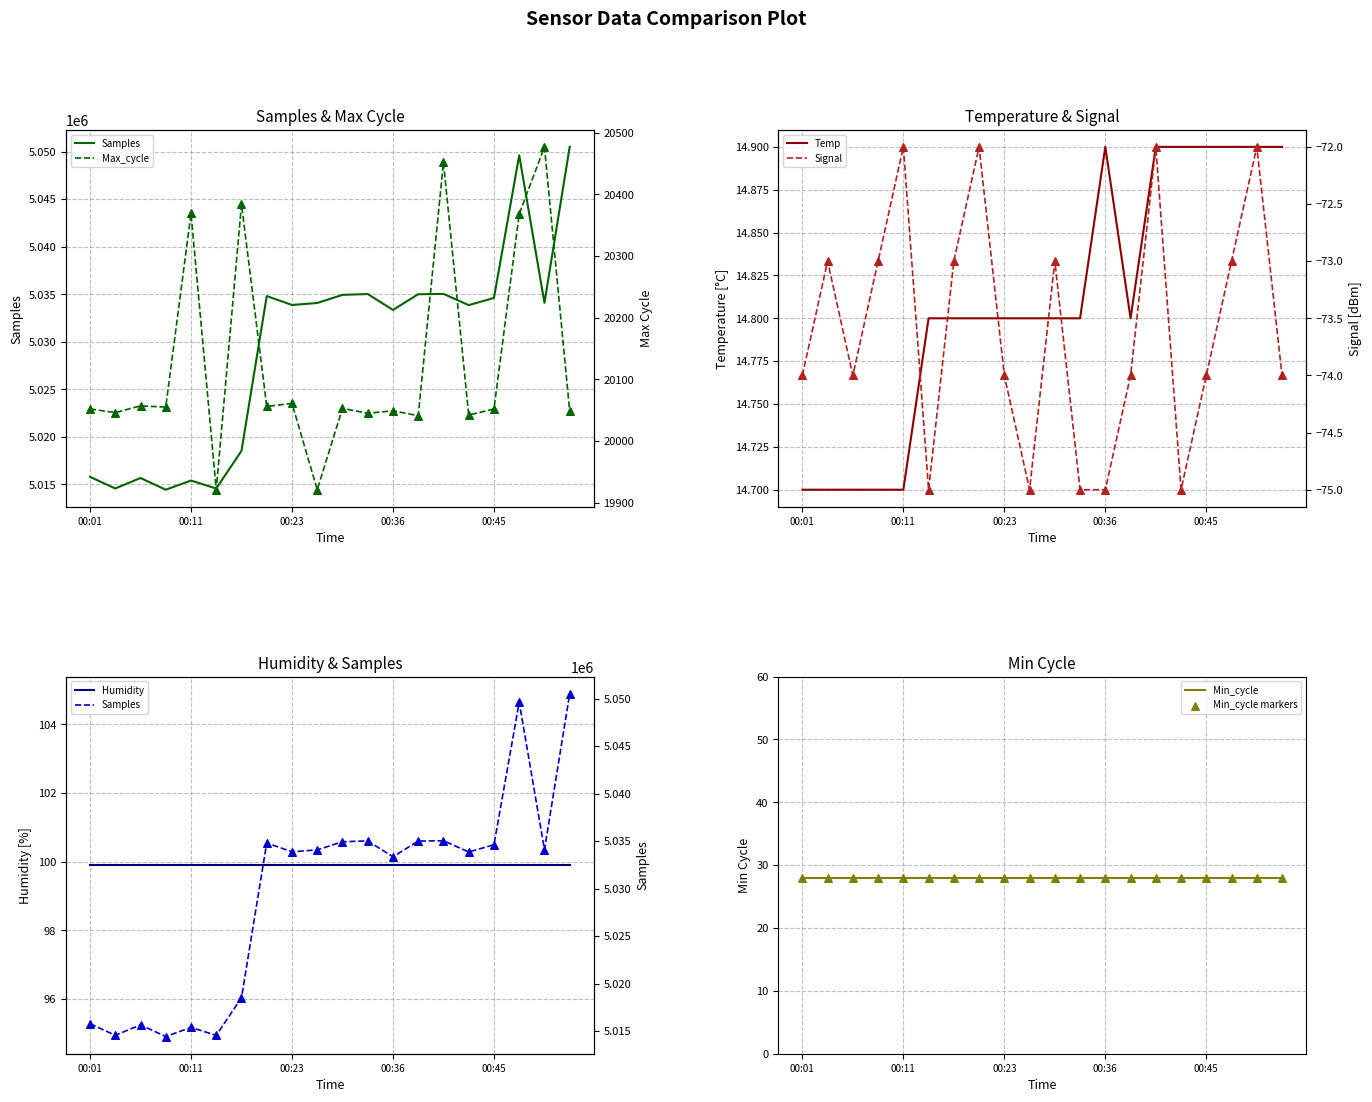

Which series reaches the maximum Y coordinate?

Samples